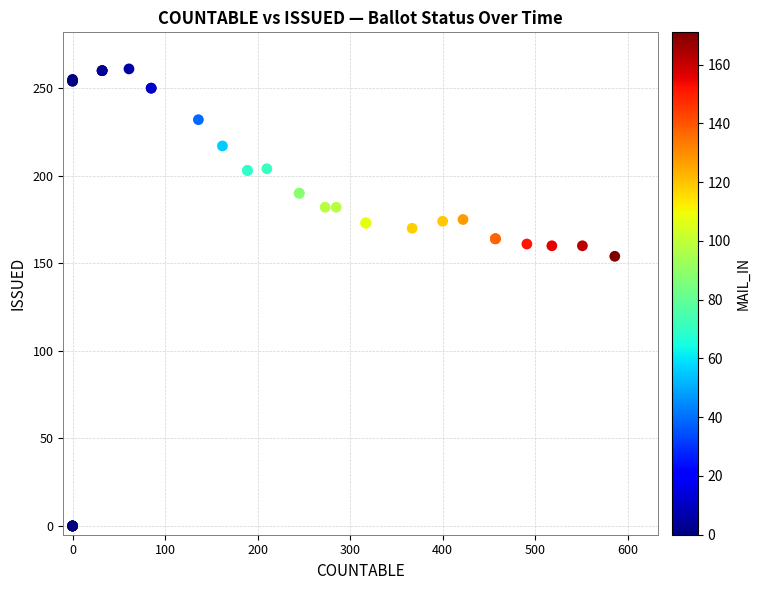

What Y value in the scatter plot is closest to 130?

154